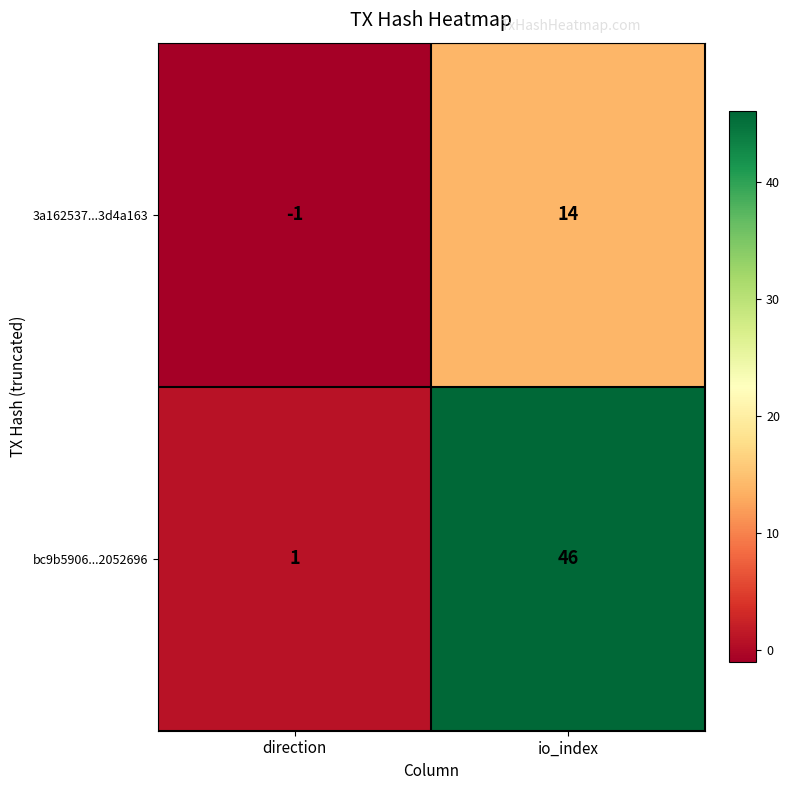

Which category has the lowest value across all series?

direction